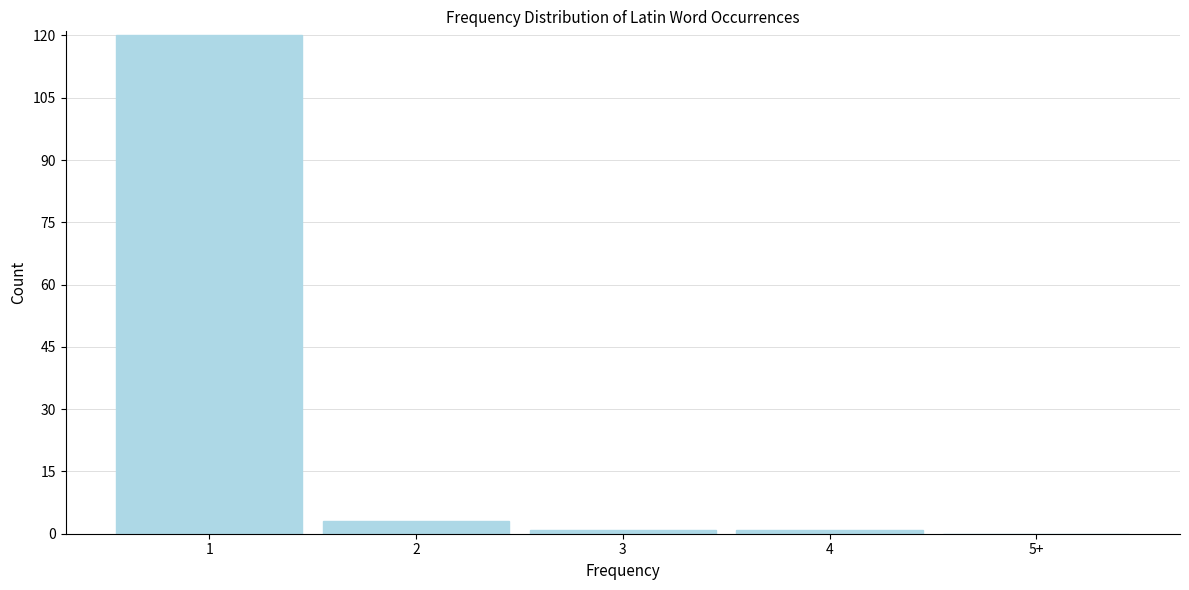

Reading left to right, extract all data points from this chart.

1=120	2=3	3=1	4=1	5+=0